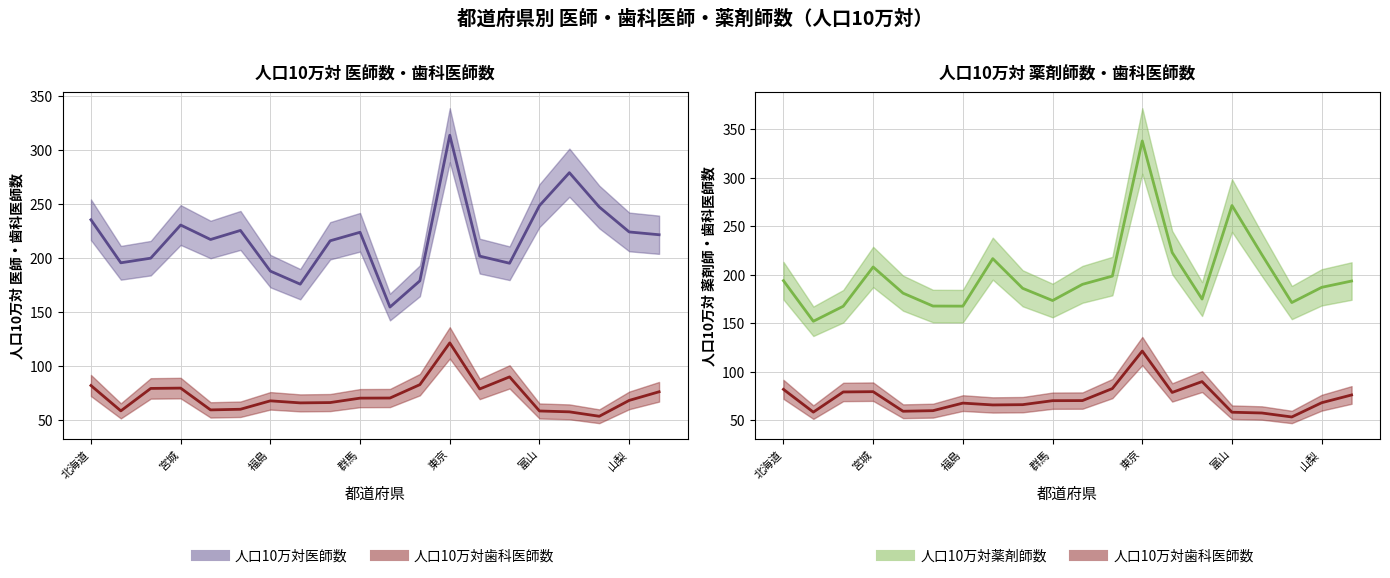

True or false: 人口10万対医師数 and 人口10万対歯科医師数 intersect in this chart.

False